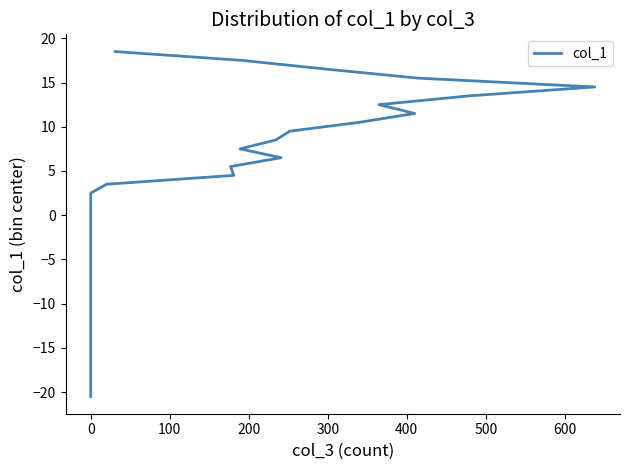

What is the difference between the maximum and second lowest values?

38.0